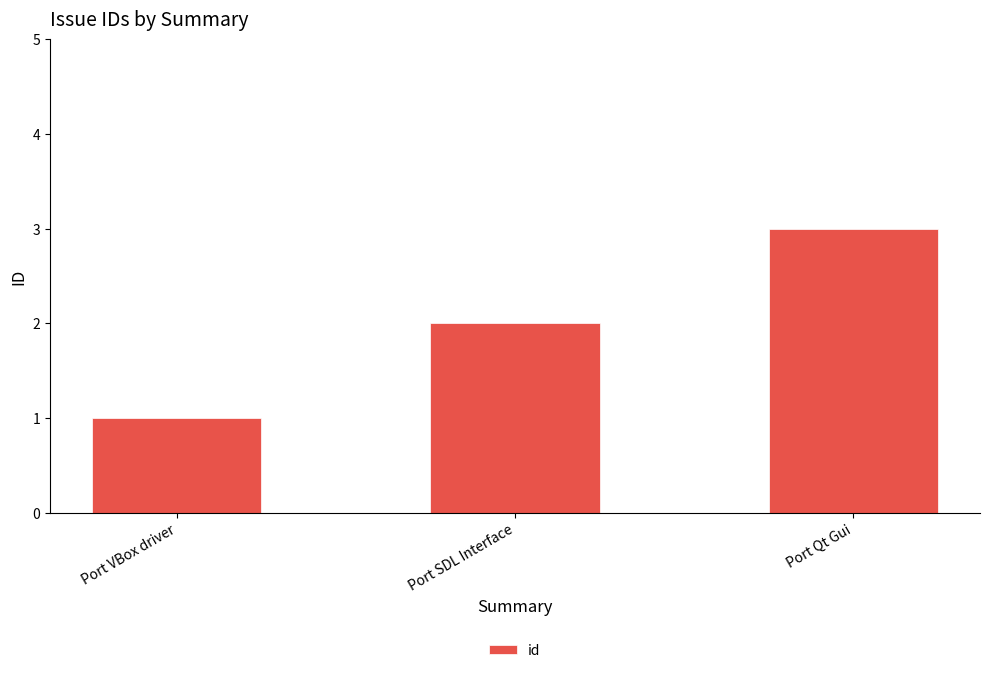

Approximately how many times larger is the value at Port Qt Gui compared to Port VBox driver?

3.0